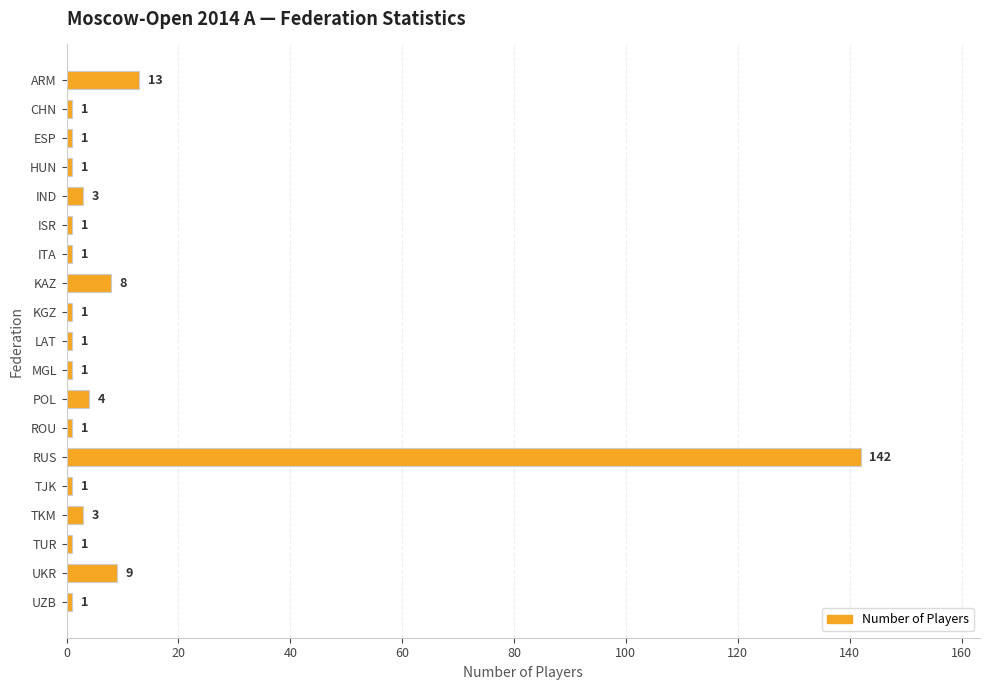

What is the difference between the maximum and minimum values?

141